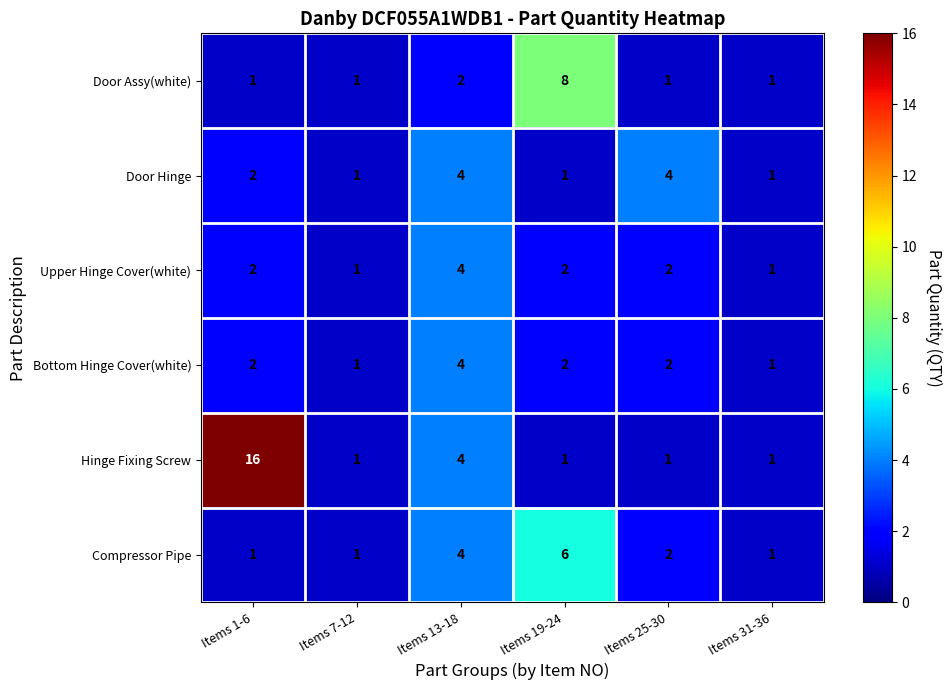

Between Items 19-24 and Items 31-36, which series saw the biggest shift?

Door Assy(white)